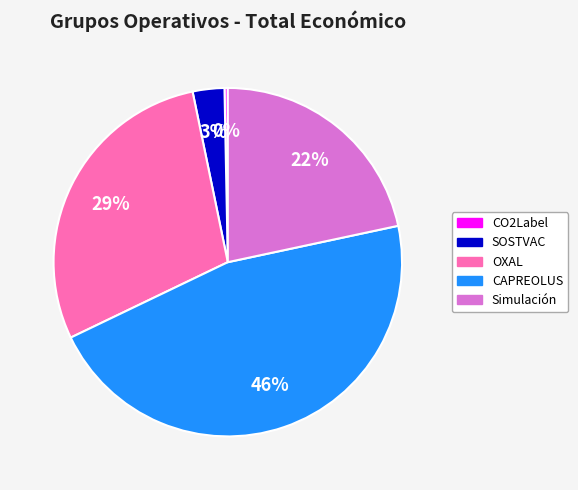

Do OXAL and Simulación together represent more than half of the pie?

Yes